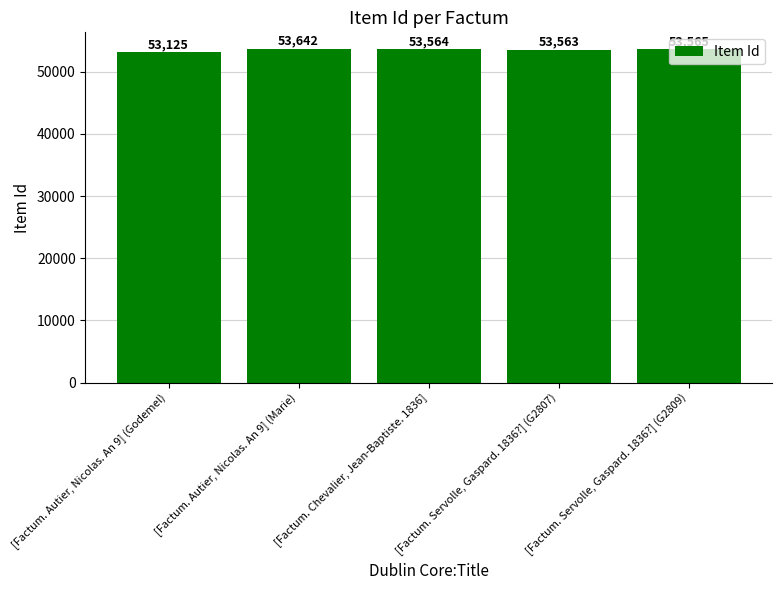

Reading left to right, list all the values displayed in this chart.

[Factum. Autier, Nicolas. An 9] (Godemel)=53125	[Factum. Autier, Nicolas. An 9] (Marie)=53642	[Factum. Chevalier, Jean-Baptiste. 1836]=53564	[Factum. Servolle, Gaspard. 1836?] (G2807)=53563	[Factum. Servolle, Gaspard. 1836?] (G2809)=53565